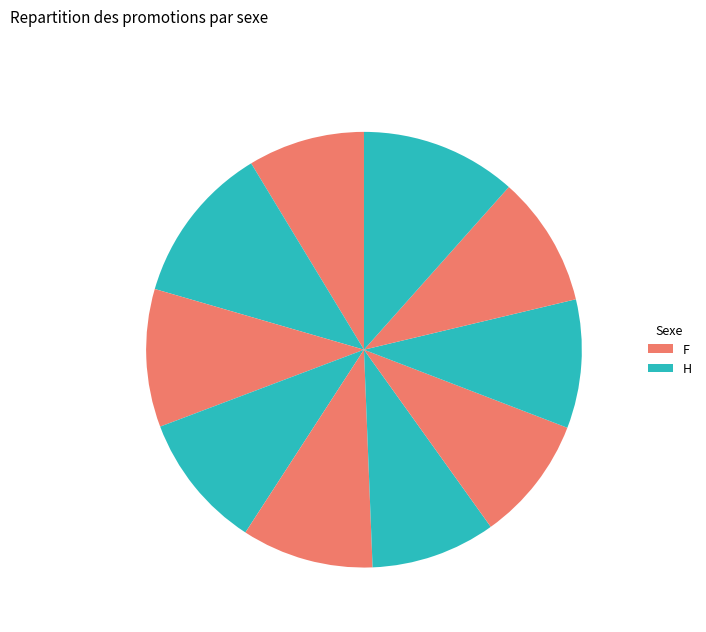

How many slices are in this pie chart?

10